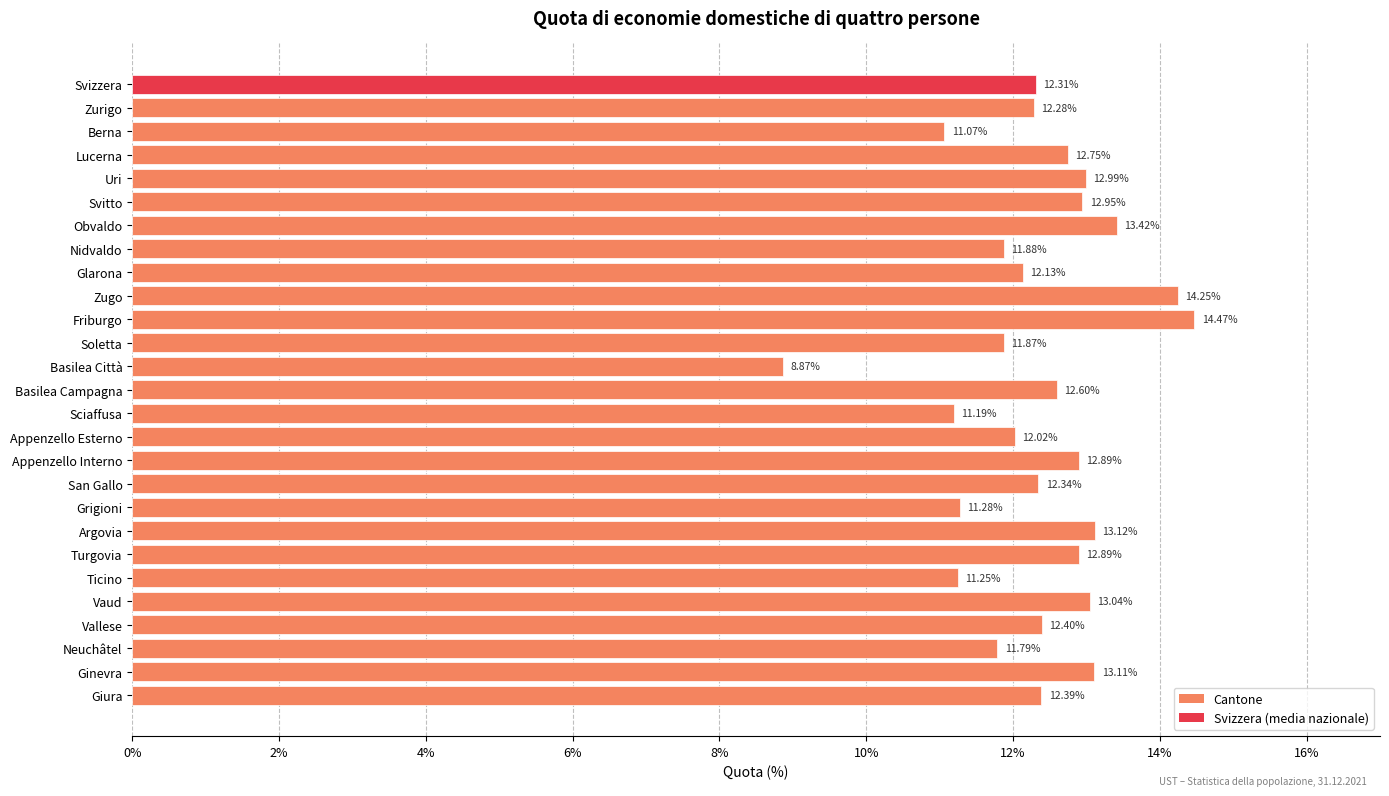

What is the label of the 2nd bar from the bottom?

Ginevra